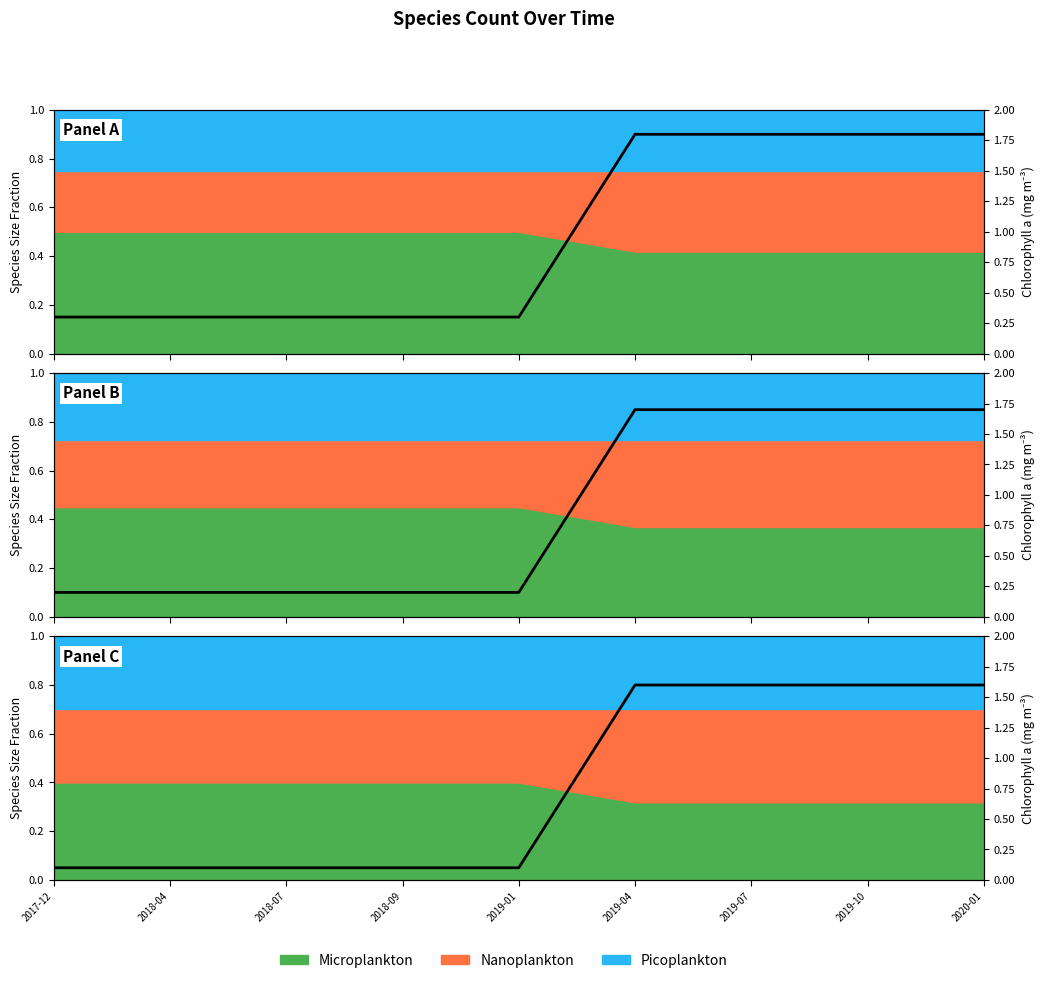

At which category does the chart reach its peak across all series?

2019-04